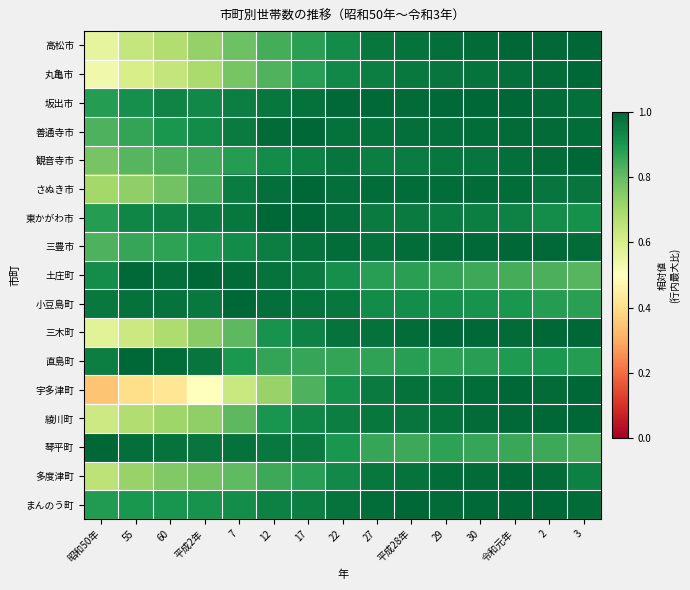

What is the smallest value displayed?

0.3